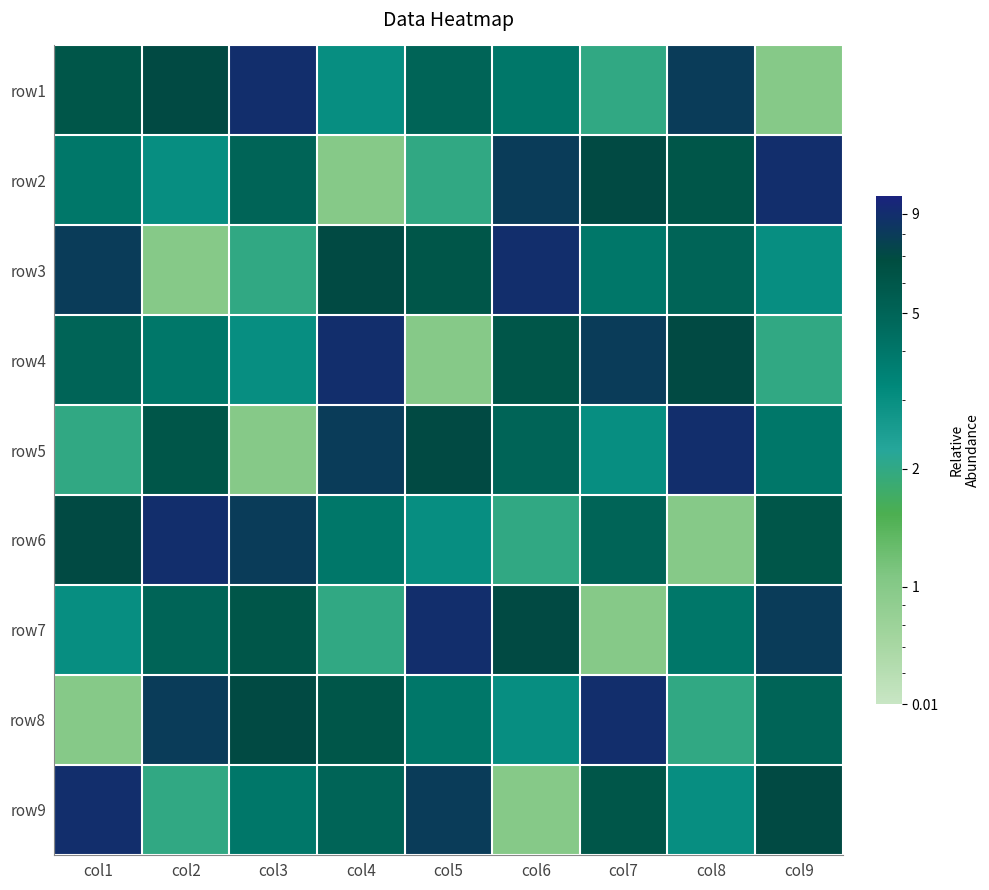

How many series are shown in this chart?

9